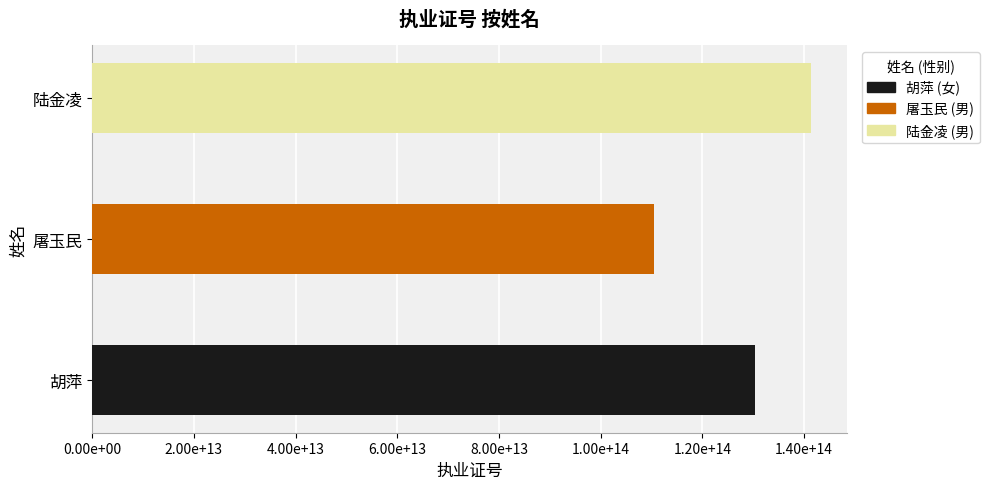

Does the chart contain stacked bars?

No